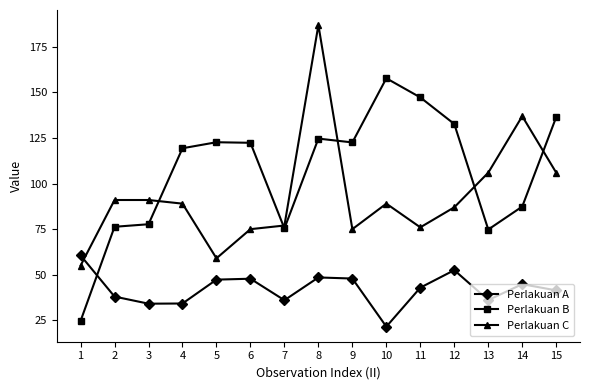

What are all the series names shown in the legend?

Perlakuan A, Perlakuan B, Perlakuan C